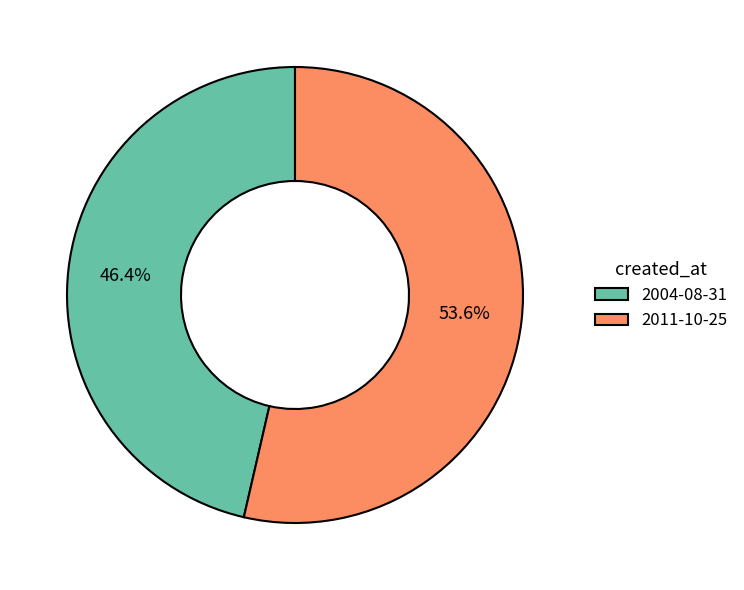

True or false: 2011-10-25 accounts for 65% of the total.

False